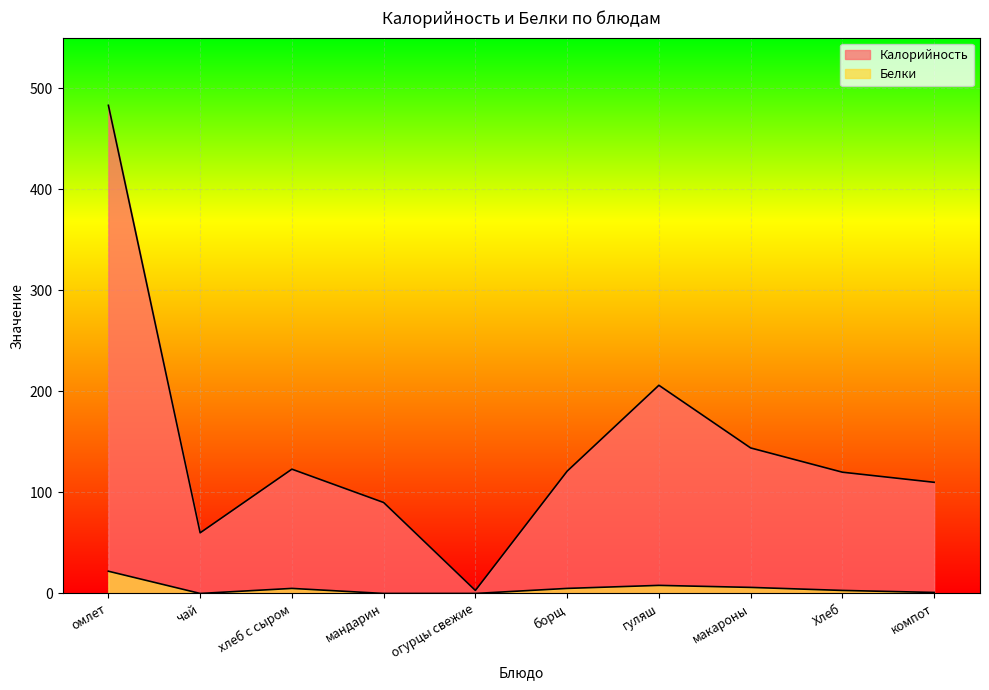

At which category is the sum across all series the highest?

омлет